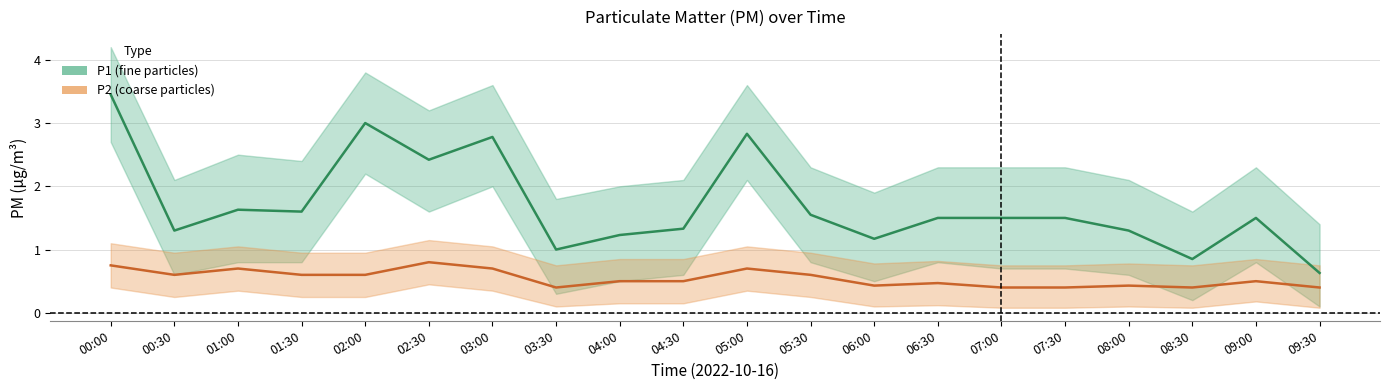

Which has a higher value, 01:00 or 04:30?

01:00